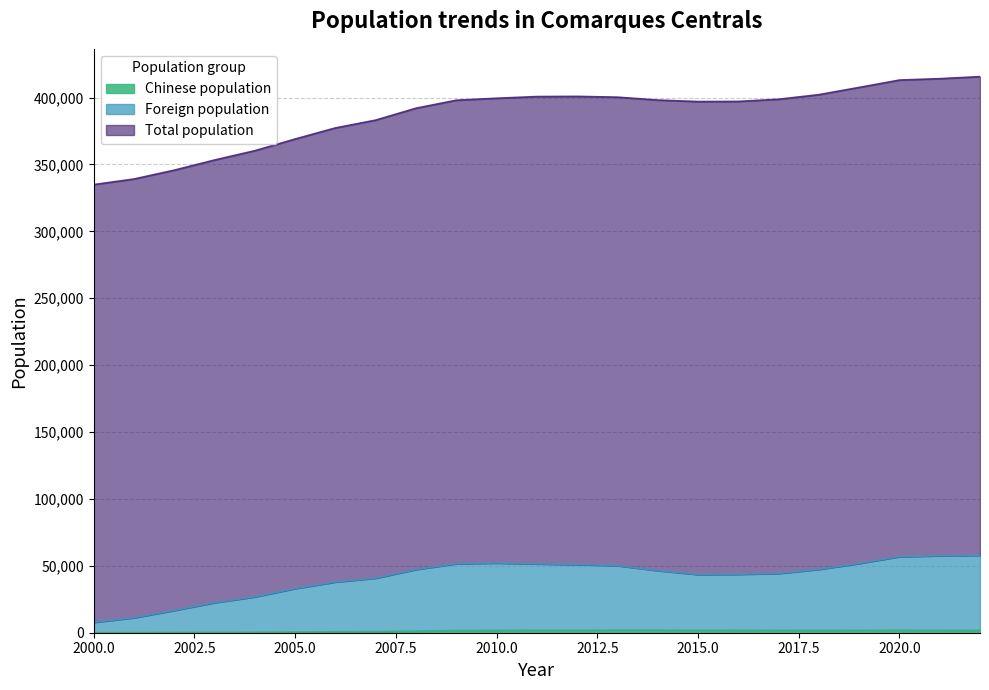

At which label does Total population first exceed 398032?

2010